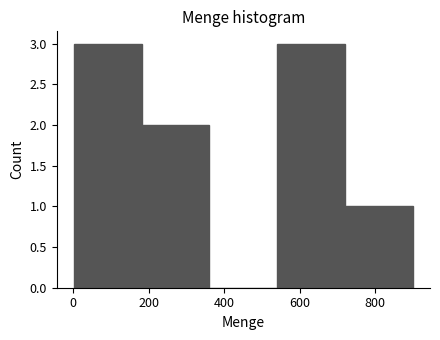

How tall is the bar that spans 540 to 720 on the x-axis? Neither the bar edges nor the heights are printed on the chart, so give them approximately, as read against the axes.

3